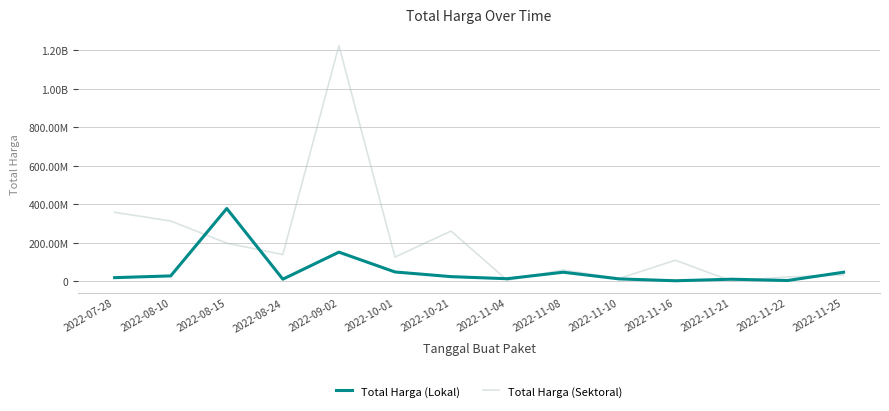

Is it true that Total Harga (Lokal) equals 120287406 at 2022-08-15?

False